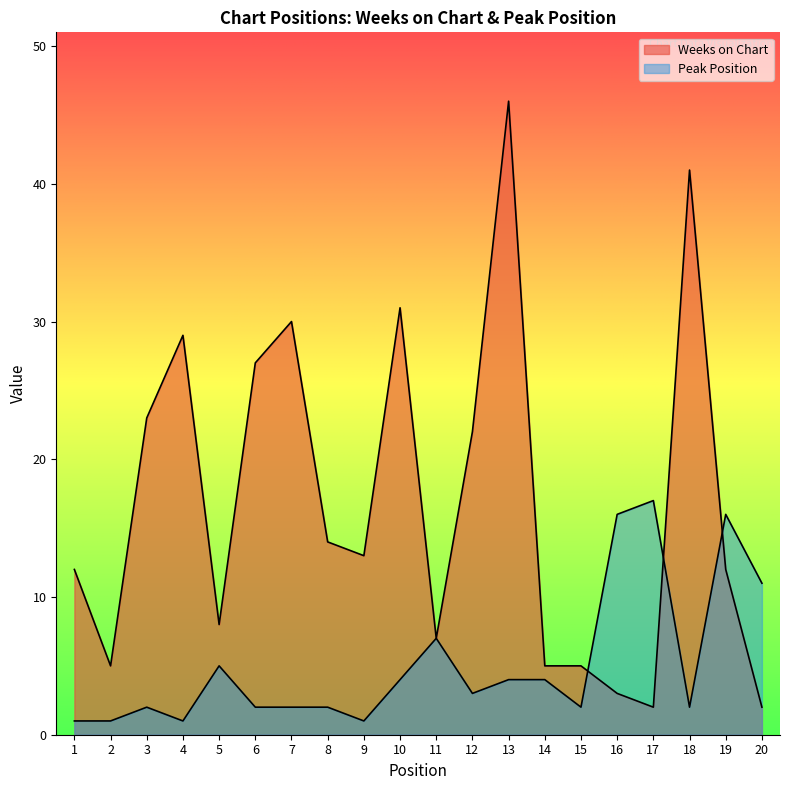

How many times do Peak Position and Weeks on Chart cross each other?

3